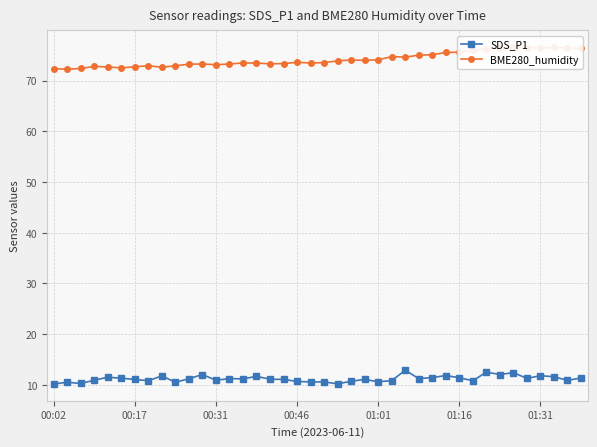

What are all the series names shown in the legend?

SDS_P1, BME280_humidity